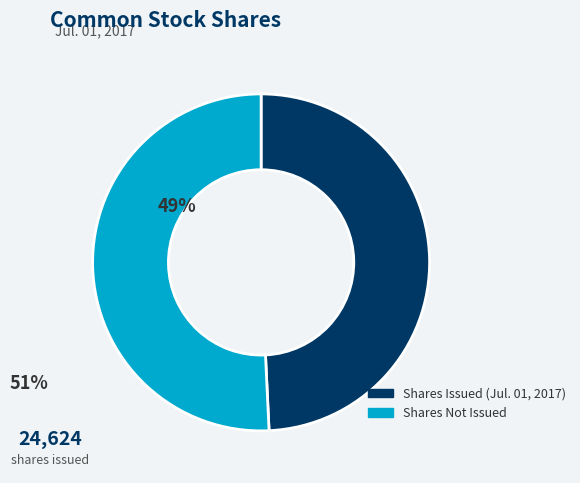

Do Shares Issued (Jul. 01, 2017) and Shares Not Issued together represent more than half of the pie?

Yes